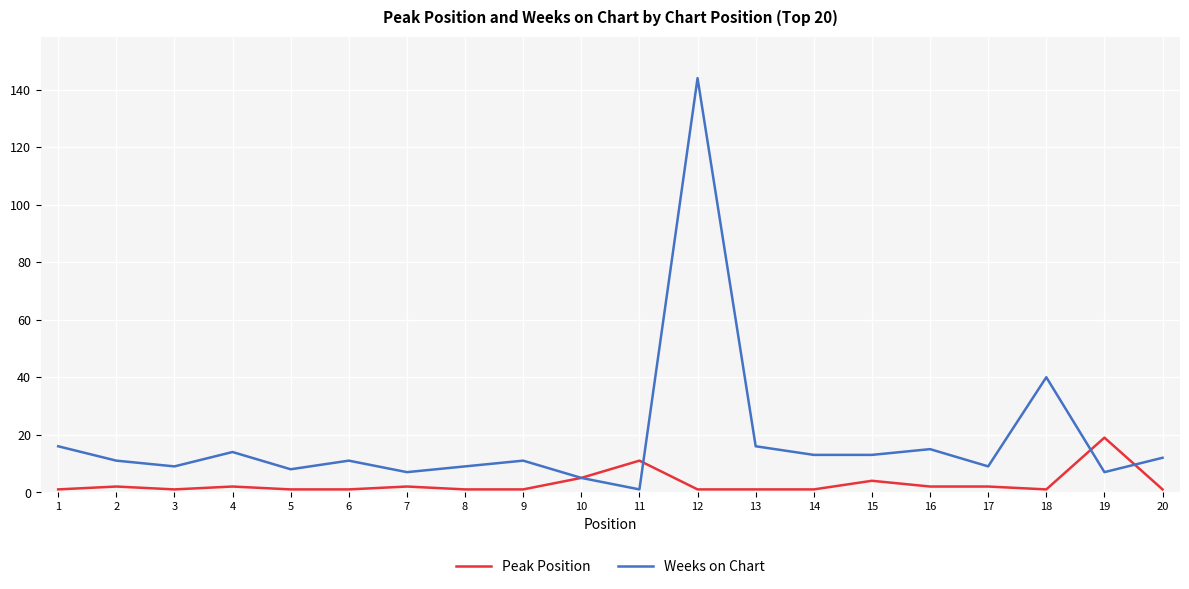

Is it true that Weeks on Chart equals 6 at 20?

False